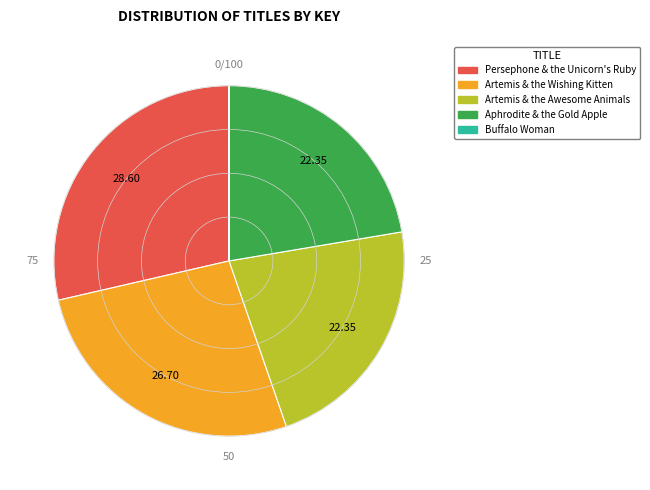

Is there a majority slice in this chart?

No